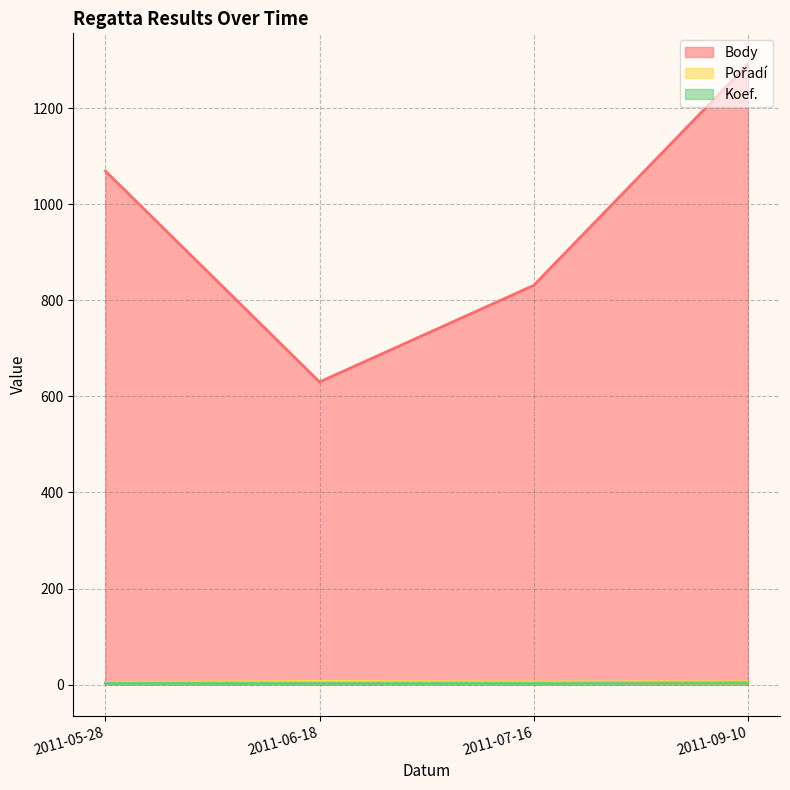

What is the total value across all series at 2011-09-10?

1301